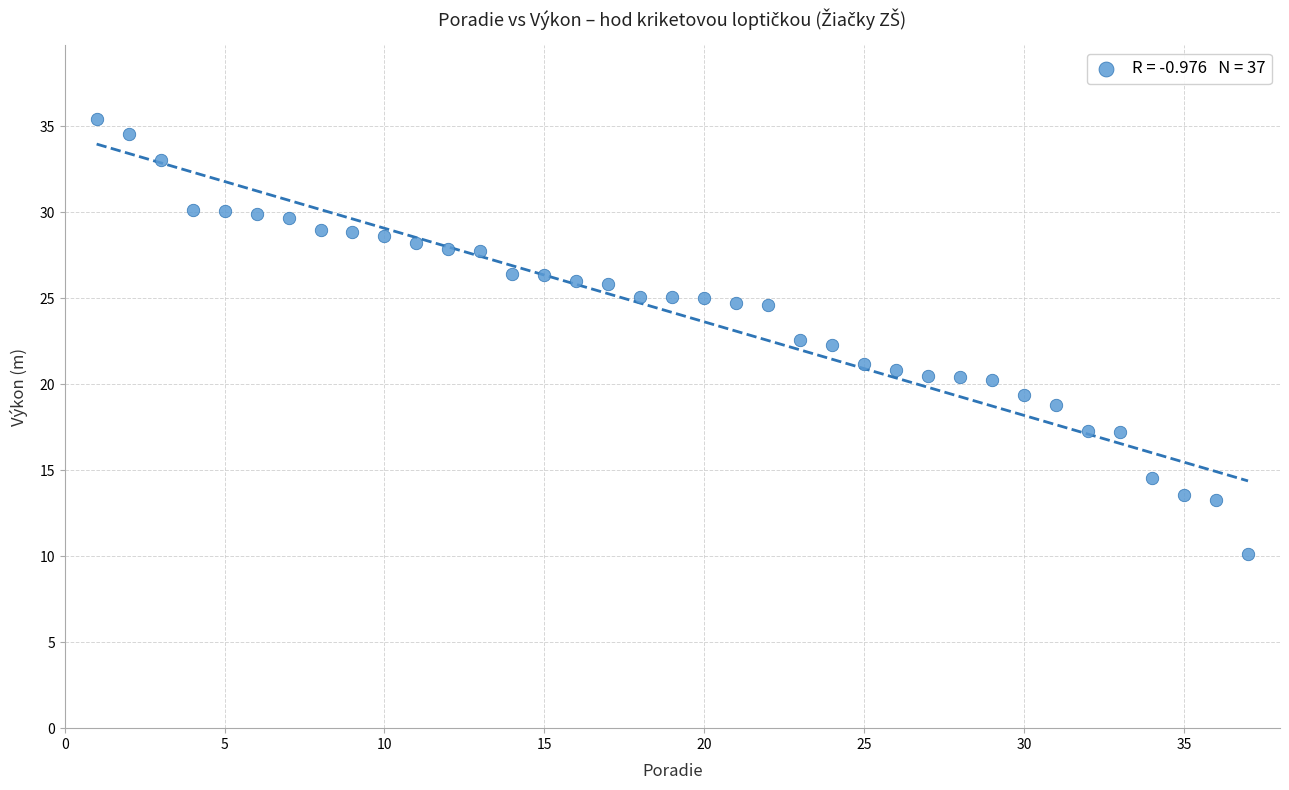

What is the range of X values (max minus min)?

36.0